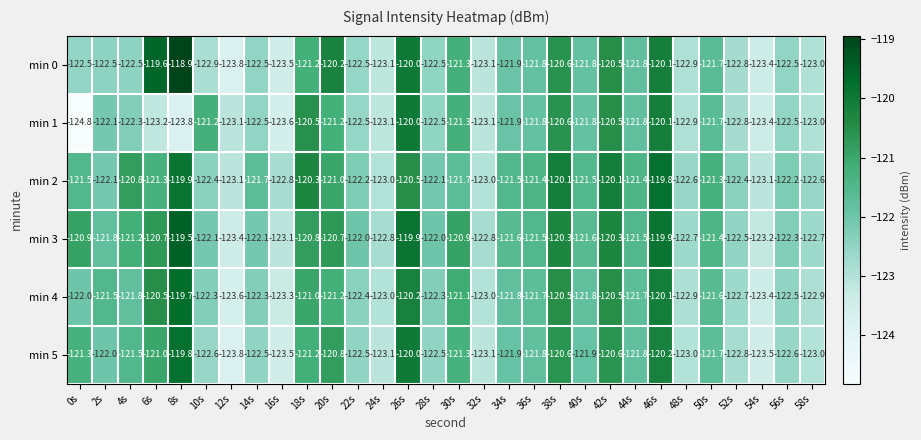

What is the sum of the min 2 values at 16s and 24s?

-245.8